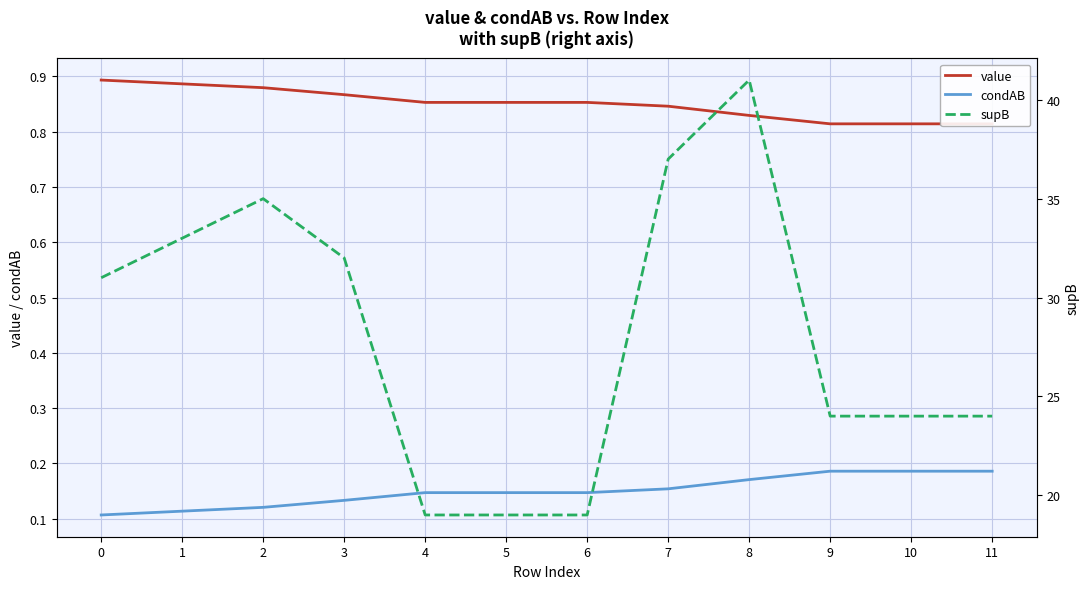

What are all the series names shown in the legend?

value, condAB, supB